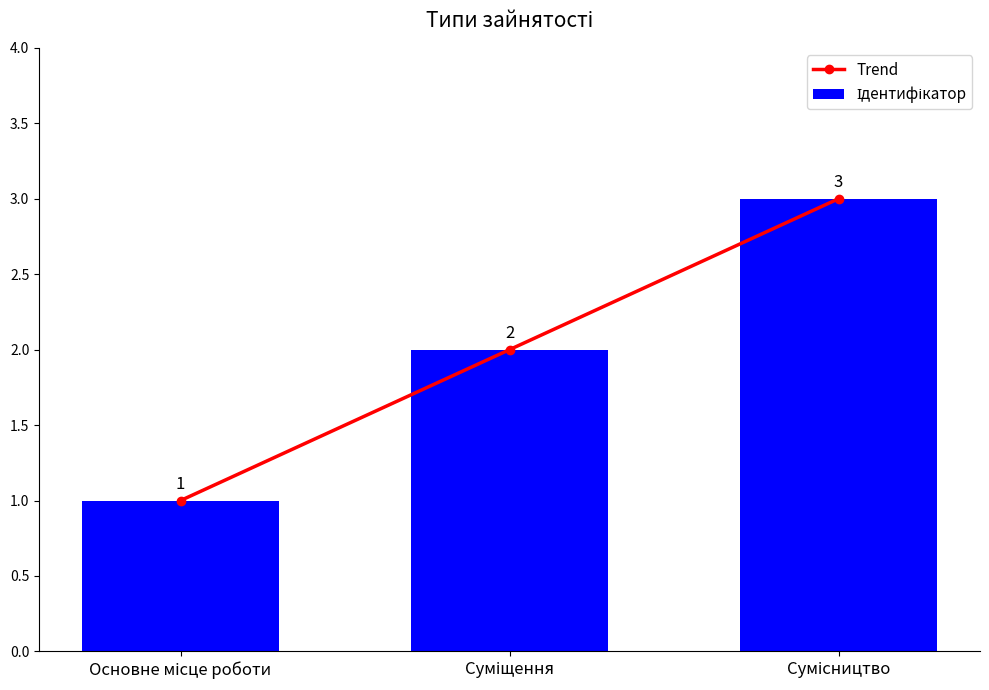

At which label is Trend closest to 2?

Суміщення